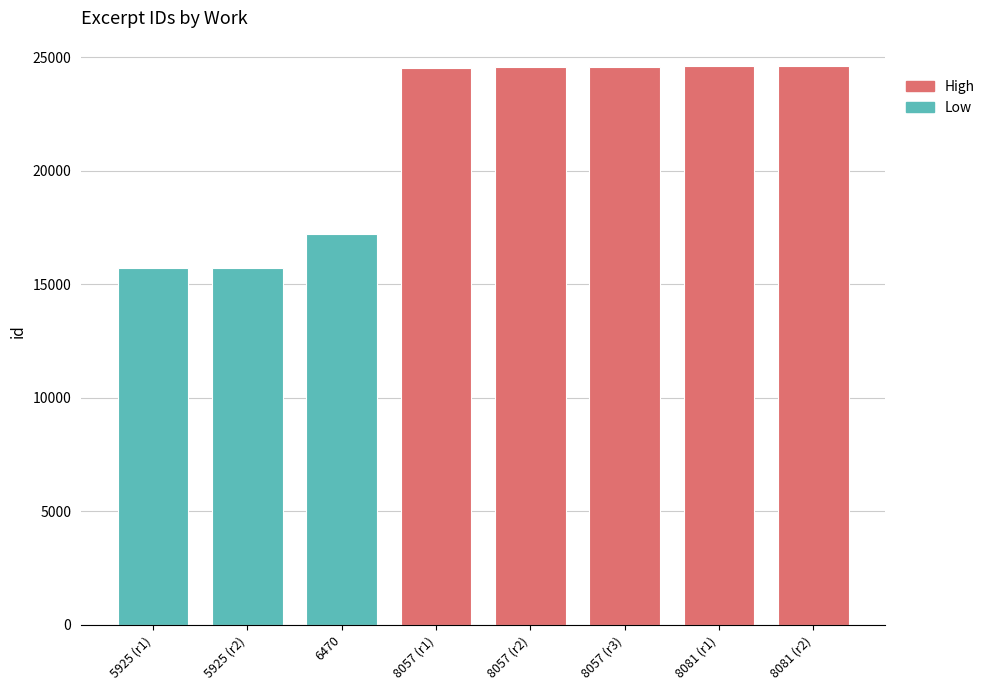

Rank the categories by value from lowest to highest.

5925, 5925, 6470, 8057, 8057, 8057, 8081, 8081